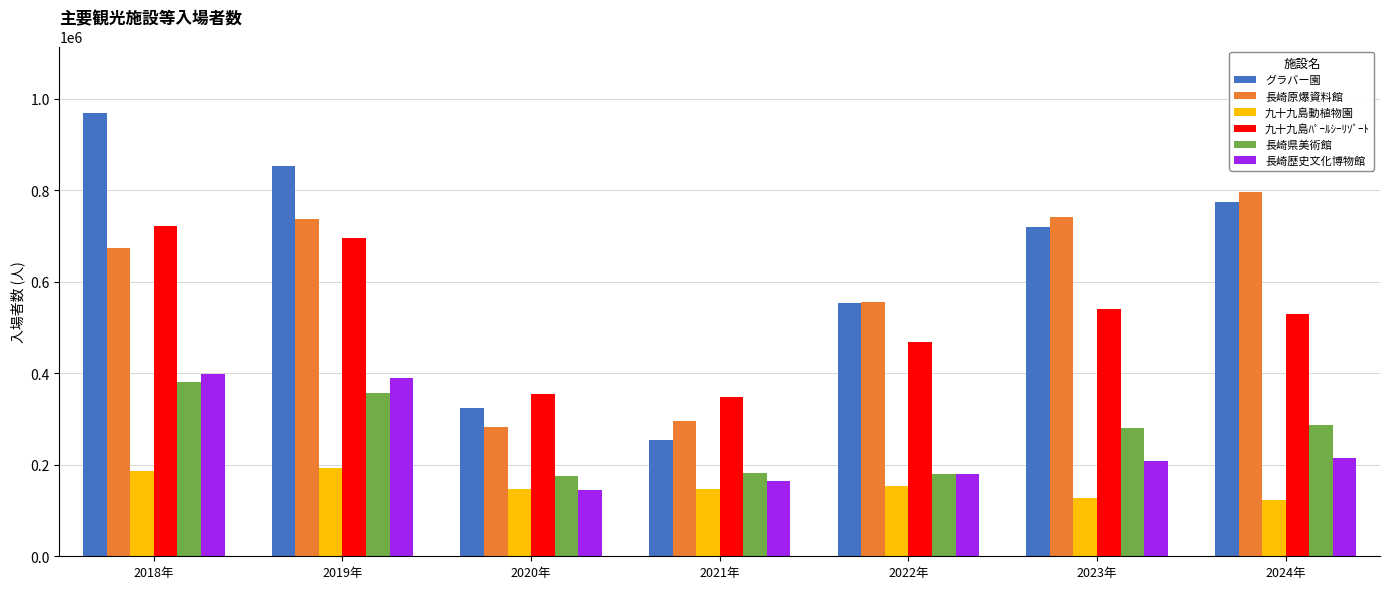

What is the difference between the highest and lowest values at 2023年?

614083